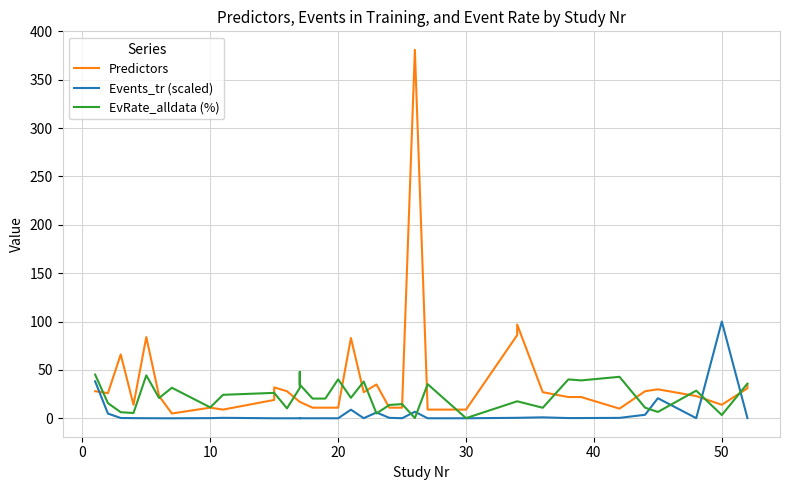

In Events_tr (scaled), how many points are higher than both neighbors (excluding endpoints)?

9